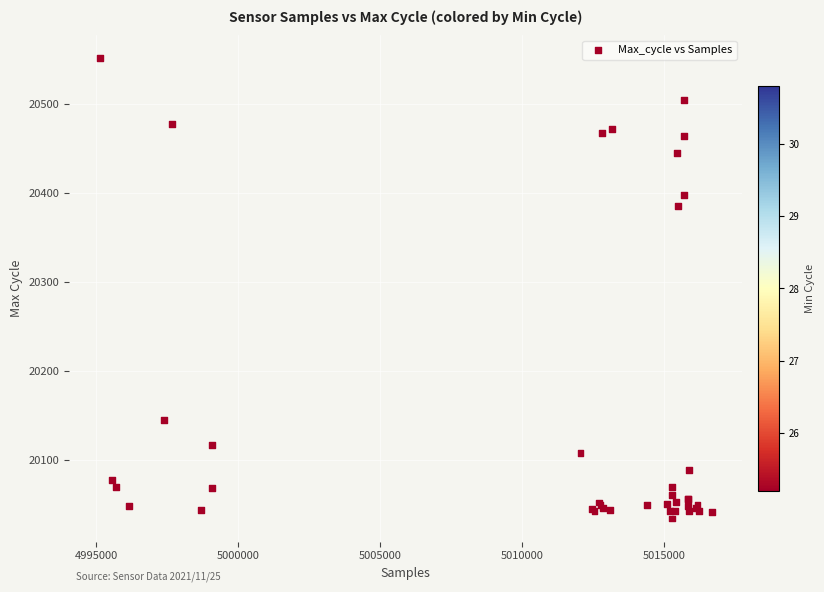

What Y value in the scatter plot is closest to 20292?

20385